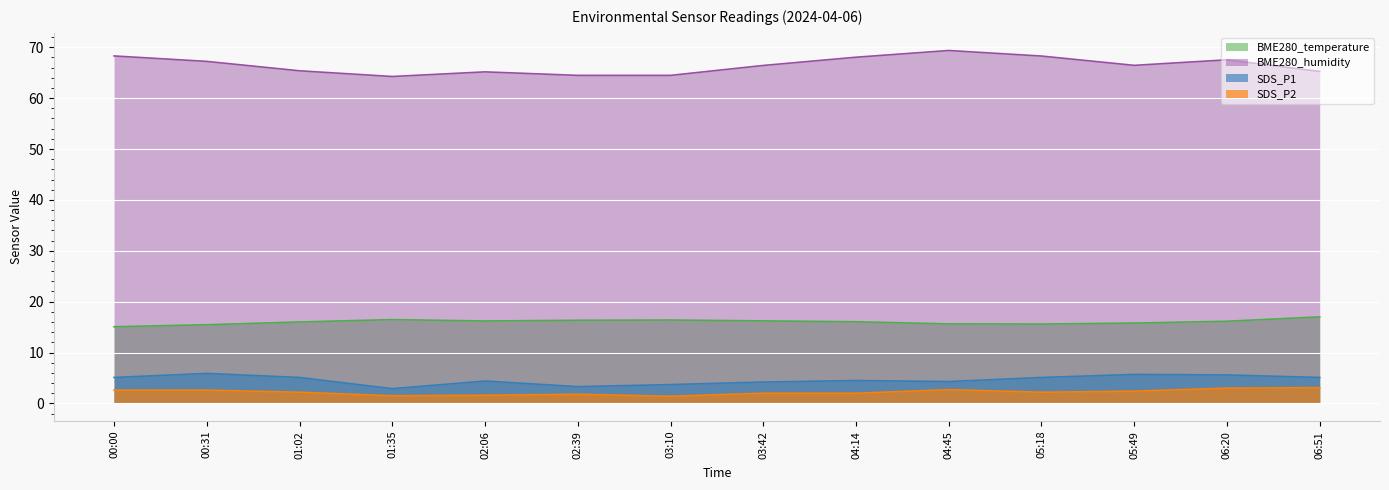

Is the value of SDS_P2 at 03:10 greater than the value of BME280_temperature at 04:45?

No